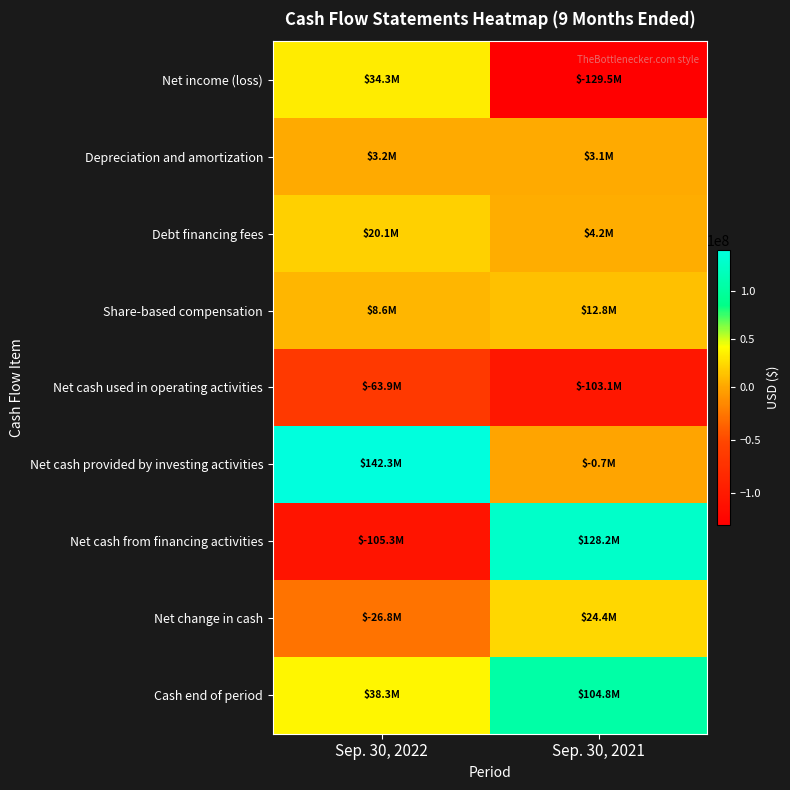

Reading right to left, list all the values displayed in this chart.

Net income (loss): Sep. 30, 2021=-129455000	Sep. 30, 2022=34295000
Depreciation and amortization: Sep. 30, 2021=3091000	Sep. 30, 2022=3181000
Debt financing fees: Sep. 30, 2021=4158000	Sep. 30, 2022=20053000
Share-based compensation: Sep. 30, 2021=12779000	Sep. 30, 2022=8587000
Net cash used in operating activities: Sep. 30, 2021=-103135000	Sep. 30, 2022=-63850000
Net cash provided by investing activities: Sep. 30, 2021=-709000	Sep. 30, 2022=142316000
Net cash from financing activities: Sep. 30, 2021=128199000	Sep. 30, 2022=-105258000
Net change in cash: Sep. 30, 2021=24355000	Sep. 30, 2022=-26792000
Cash end of period: Sep. 30, 2021=104841000	Sep. 30, 2022=38330000